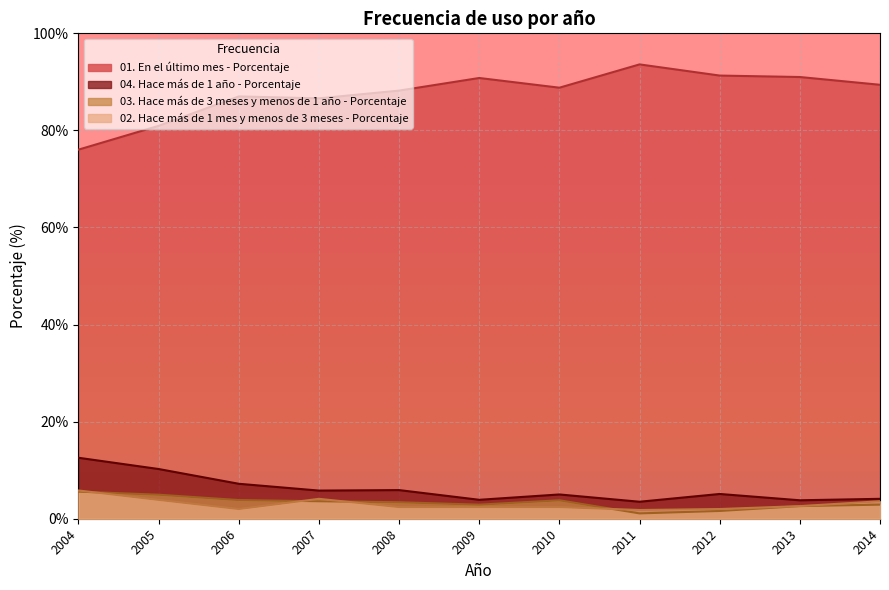

Reading left to right, what are all the values shown in this chart?

01. En el último mes - Porcentaje: 2004=76.0	2005=80.9	2006=87.0	2007=86.6	2008=88.2	2009=90.8	2010=88.8	2011=93.6	2012=91.3	2013=91.0	2014=89.4
02. Hace más de 1 mes y menos de 3 meses - Porcentaje: 2004=5.8	2005=3.9	2006=2.0	2007=4.1	2008=2.4	2009=2.4	2010=2.4	2011=1.8	2012=2.0	2013=2.6	2014=3.6
03. Hace más de 3 meses y menos de 1 año - Porcentaje: 2004=5.6	2005=5.0	2006=3.9	2007=3.6	2008=3.4	2009=2.9	2010=3.8	2011=1.1	2012=1.6	2013=2.6	2014=2.9
04. Hace más de 1 año - Porcentaje: 2004=12.6	2005=10.2	2006=7.2	2007=5.8	2008=5.9	2009=3.9	2010=5.0	2011=3.5	2012=5.1	2013=3.8	2014=4.1